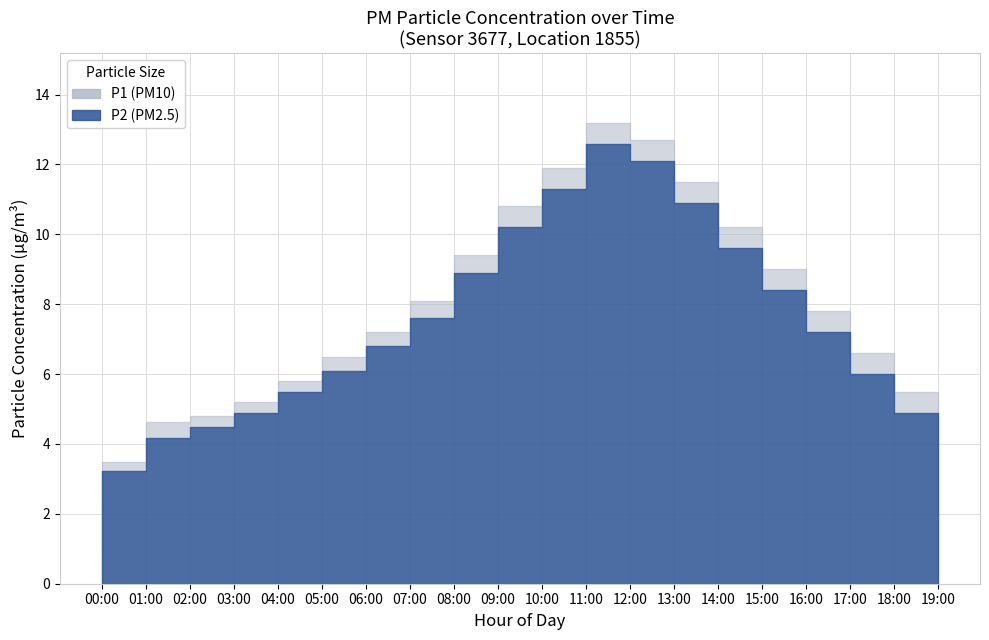

True or false: P2 and P1 intersect in this chart.

False